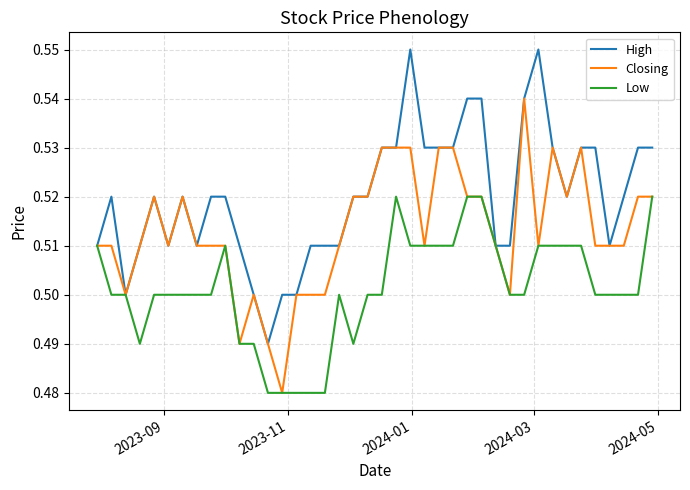

Which series has the largest total across all categories?

High